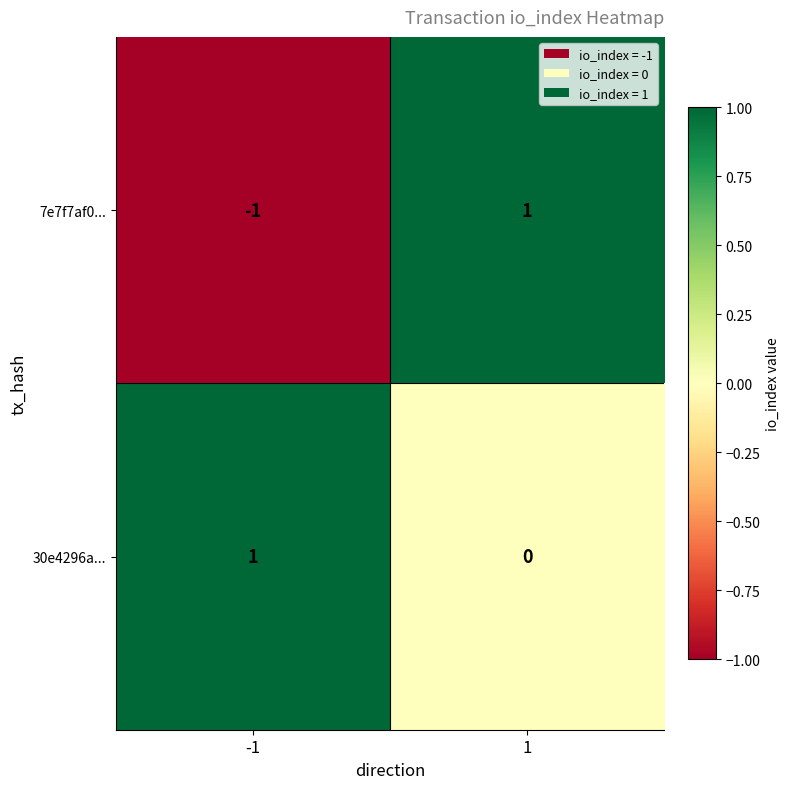

Rank the series at 1 from highest to lowest value.

7e7f7af0..., 30e4296a...